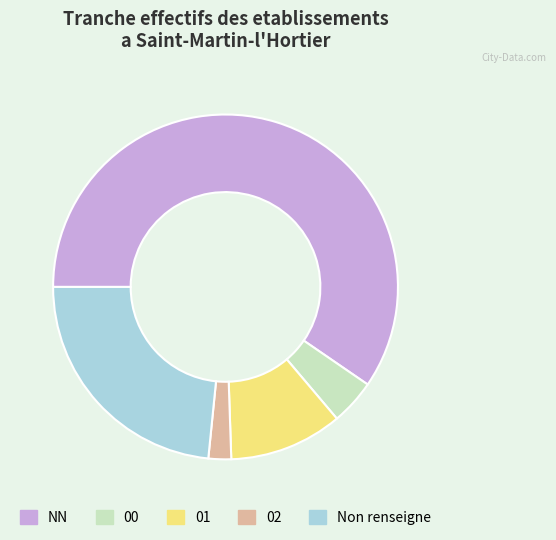

Rank the categories by value from highest to lowest.

NN, Non renseigne, 01, 00, 02